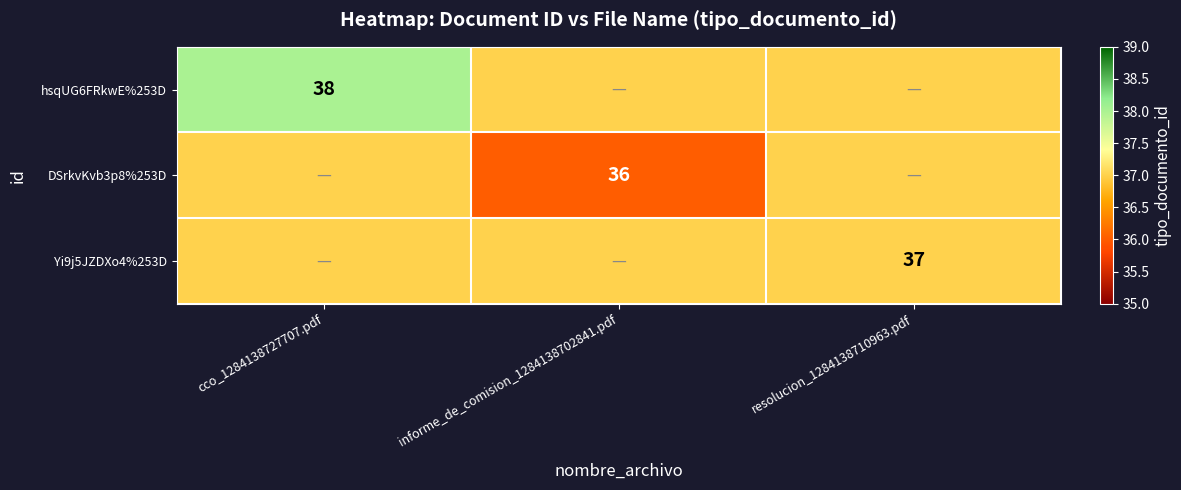

How many categories are shown in the chart?

3